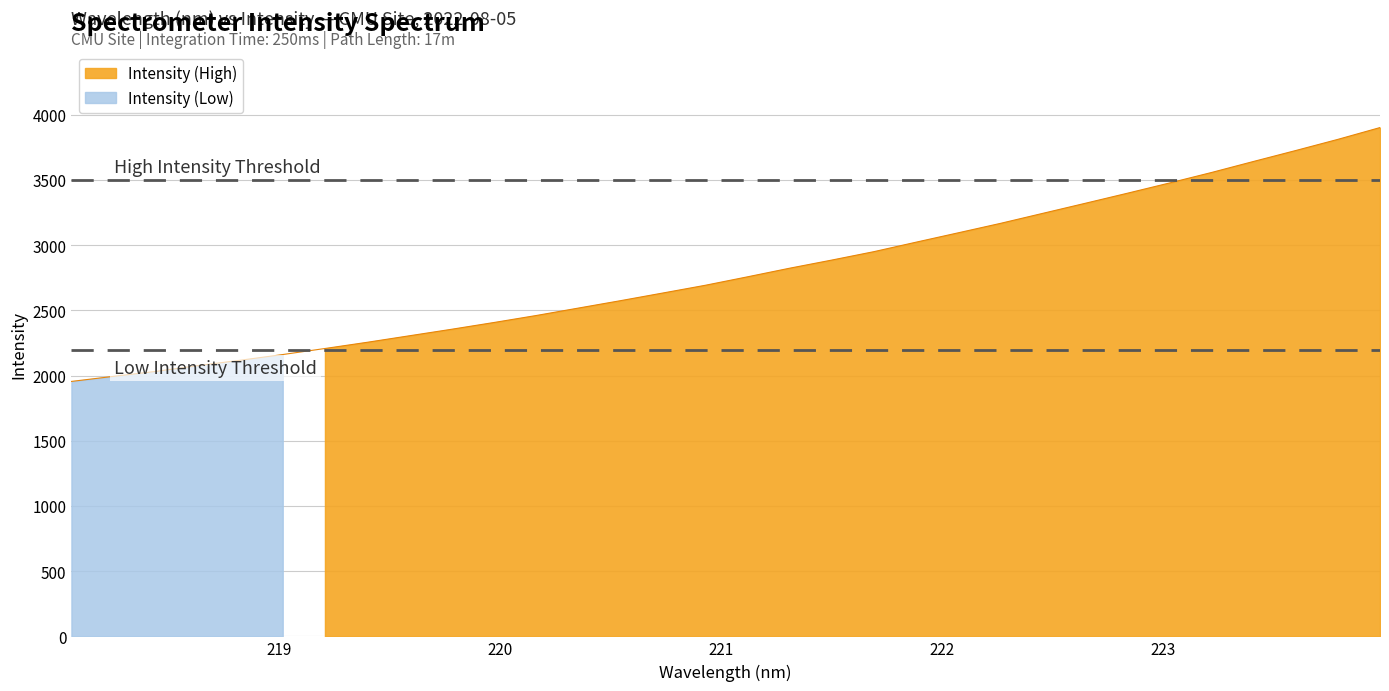

True or false: the data has more than 1 interior local peaks.

False